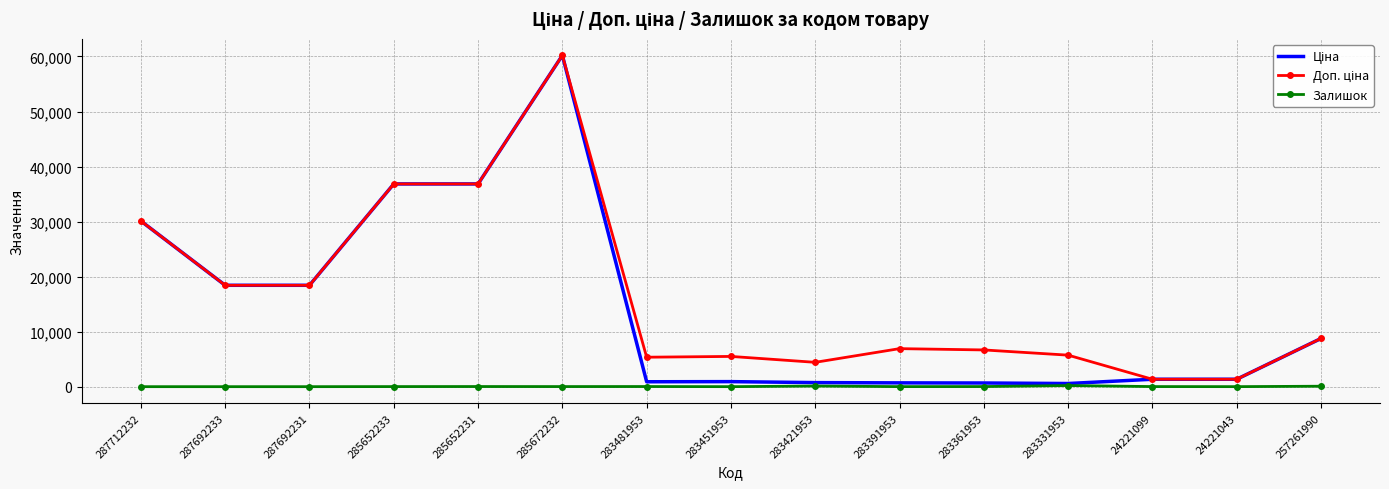

Is it true that Залишок equals 0.0 at 287692231?

True